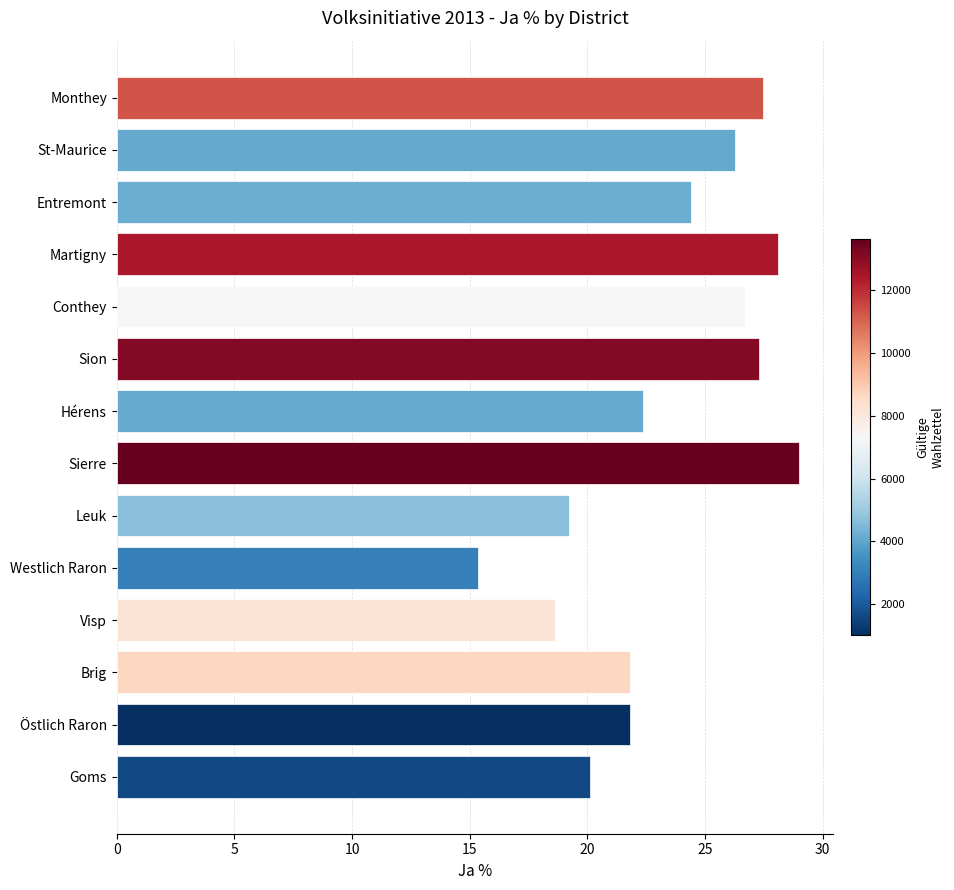

Does the chart contain stacked bars?

No